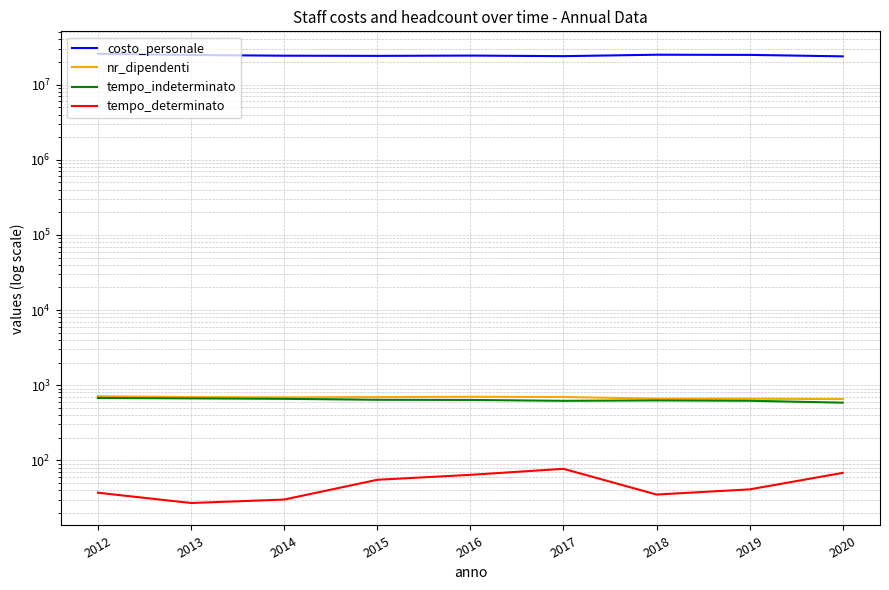

Rank the series at 2020 from highest to lowest value.

costo_personale, nr_dipendenti, tempo_indeterminato, tempo_determinato